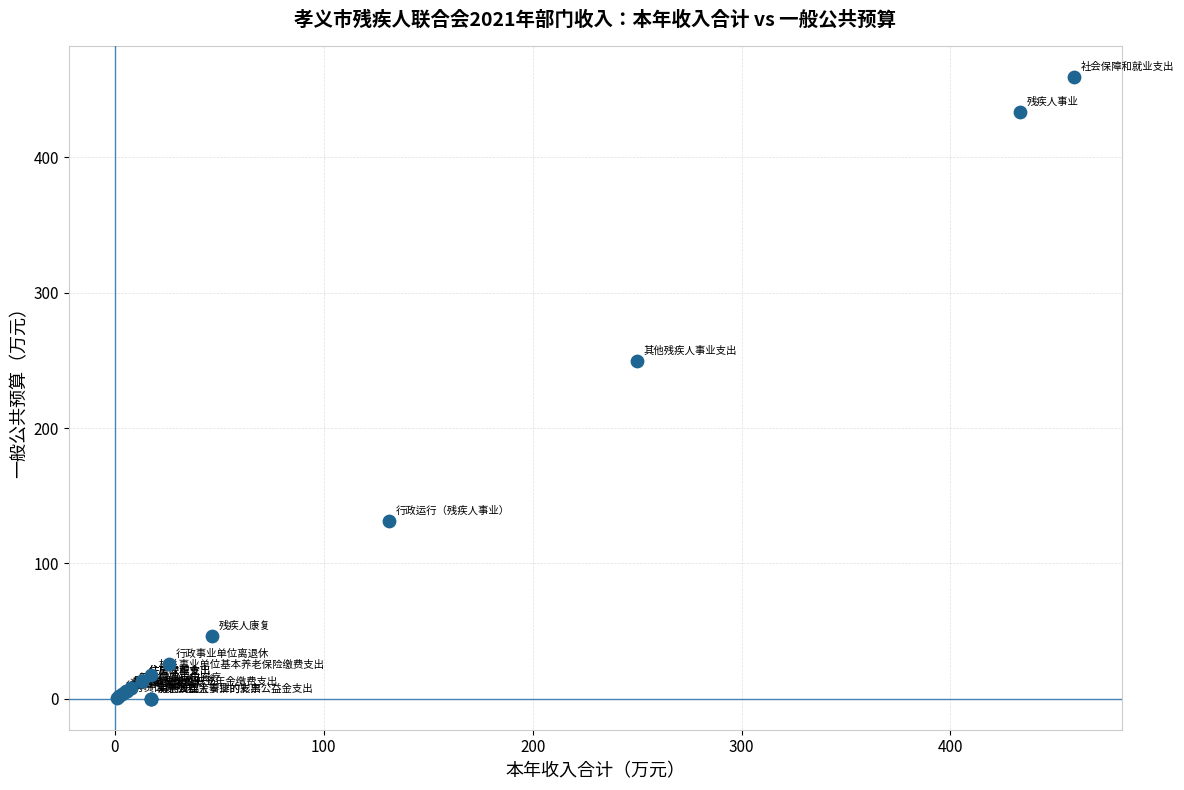

What Y value in the scatter plot is closest to 229?

249.8